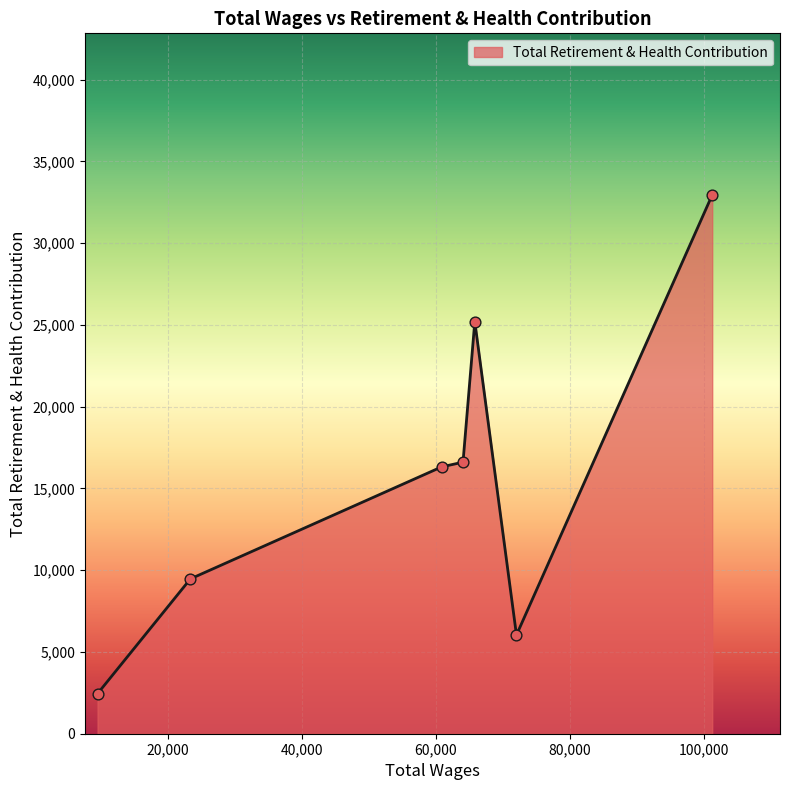

What is the difference between the maximum and minimum values?

30495